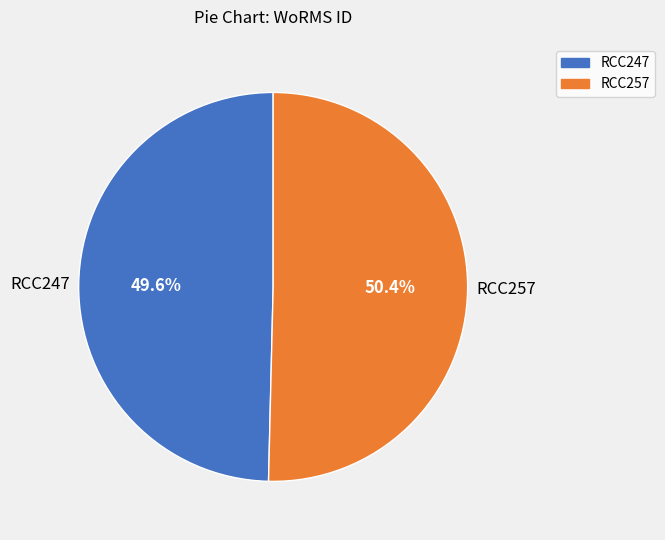

To the nearest percent, what portion does RCC257 represent?

50%